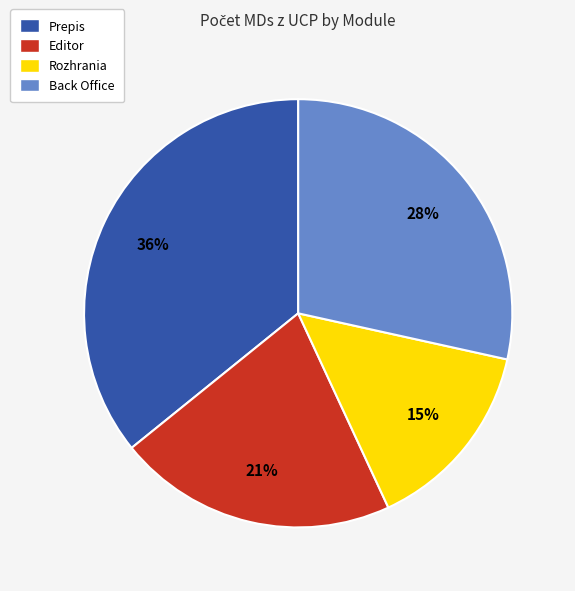

Do Rozhrania and Editor together represent more than half of the pie?

No